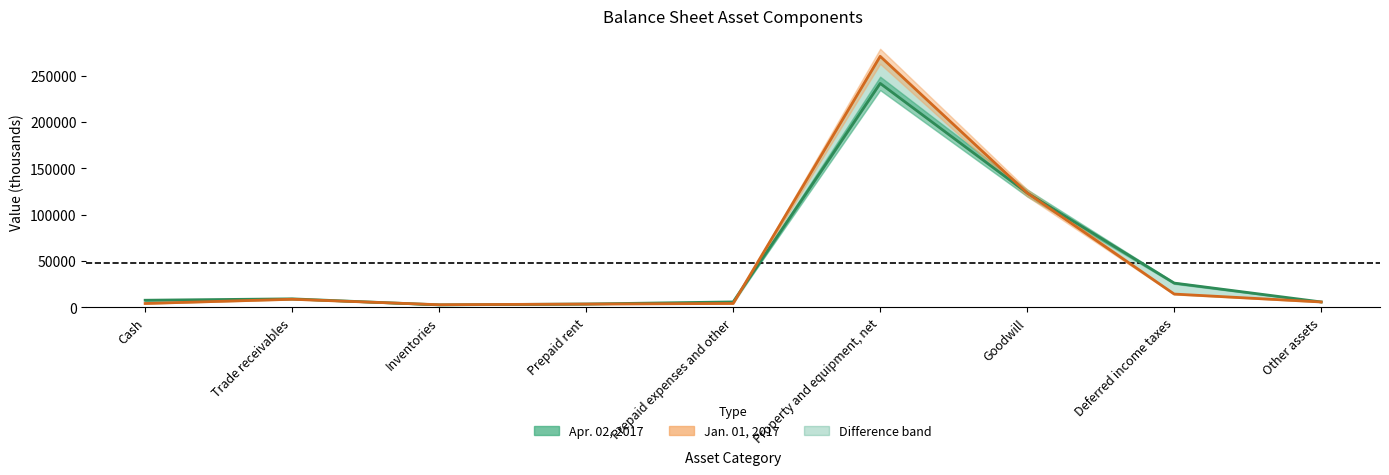

At which label is Apr. 02, 2017 closest to 122196?

Goodwill